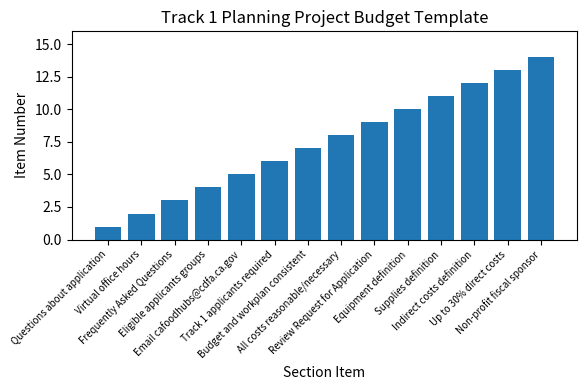

At which category does the chart reach its minimum across all series?

Questions about application